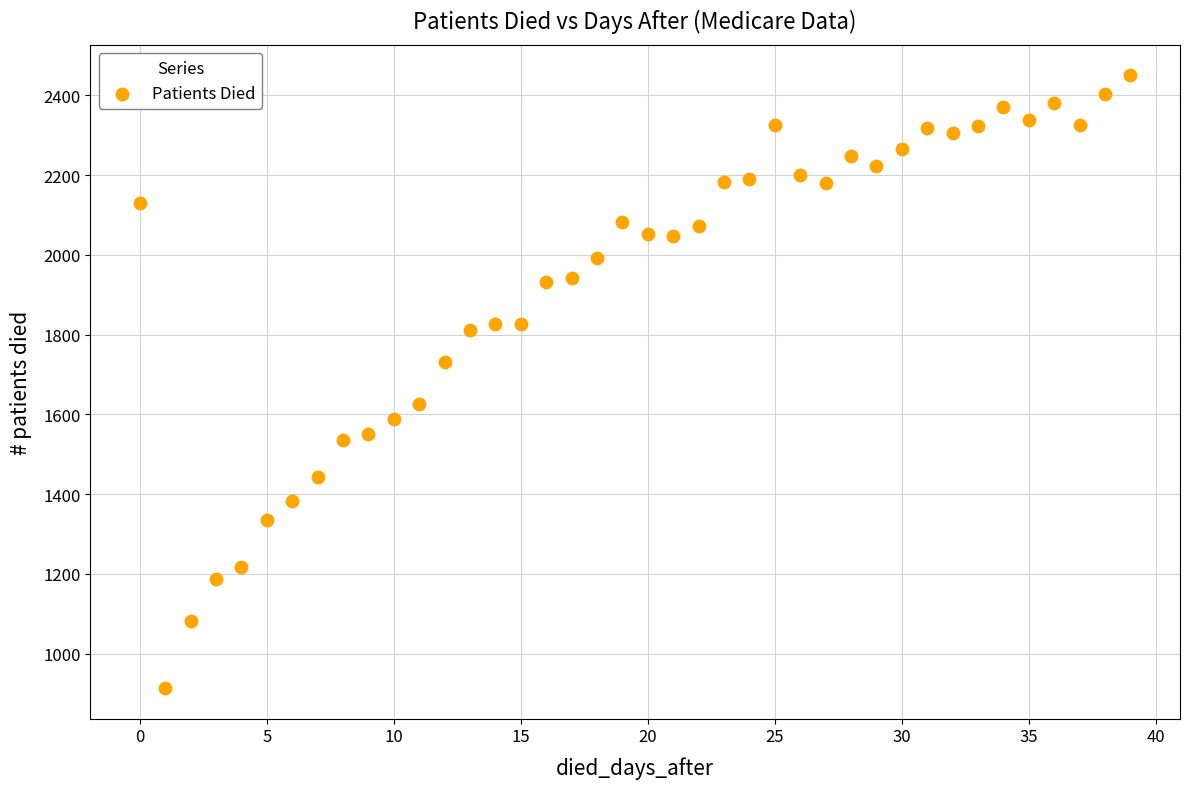

What is the range of Y values (max minus min)?

1536